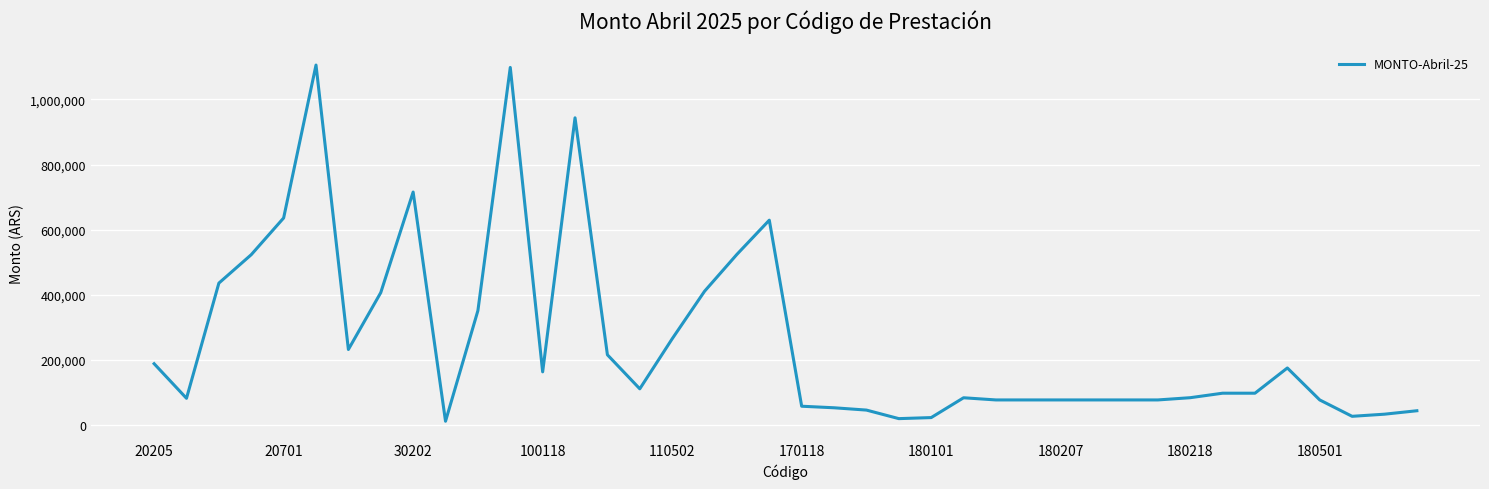

What is the difference between the maximum and minimum values?

1092705